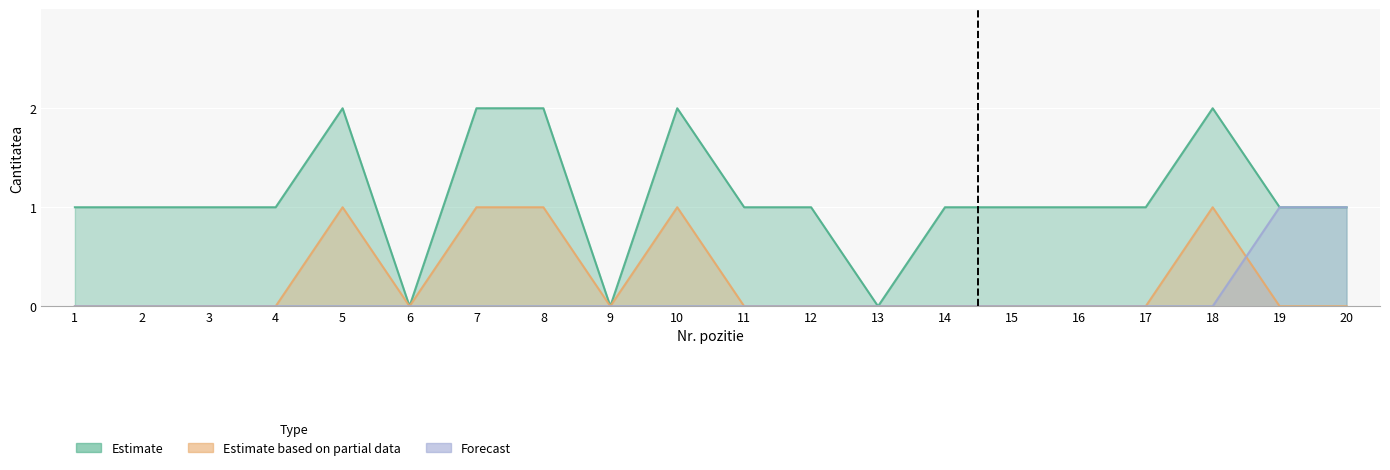

Which series has the widest spread of values?

Estimate